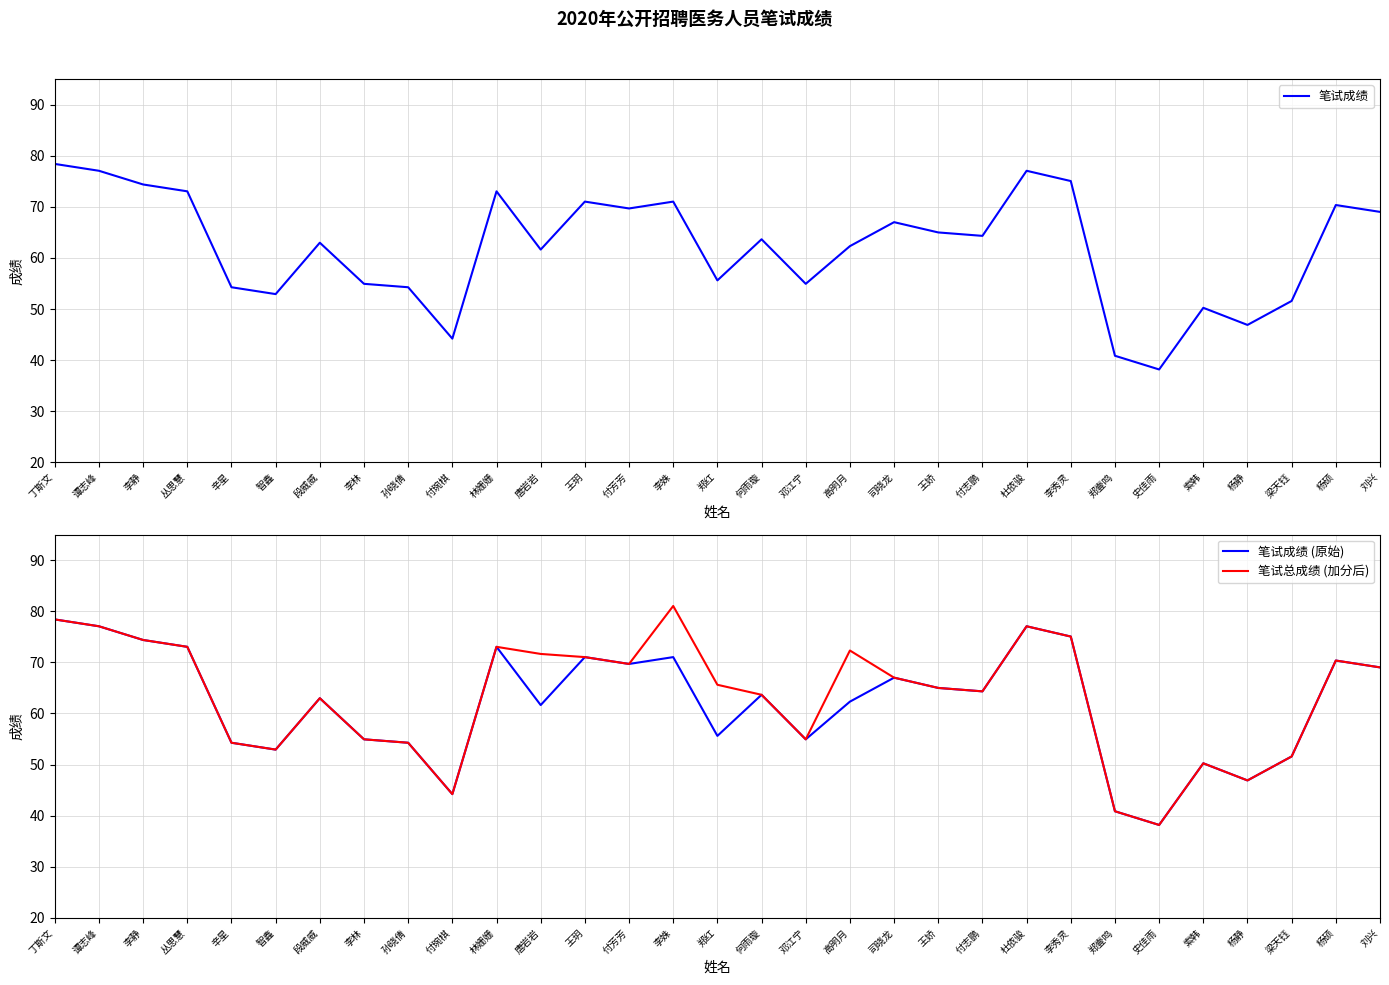

Rank the series at 付志鹏 from highest to lowest value.

笔试成绩, 笔试成绩 (原始), 笔试总成绩 (加分后)